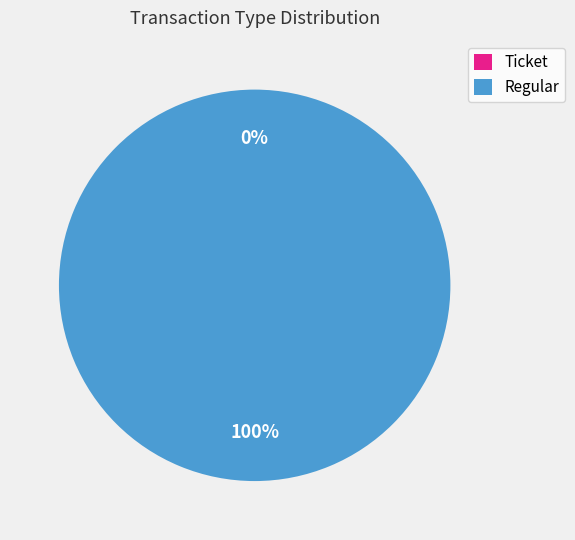

The Ticket slice represents 1% of the pie. True or false?

False